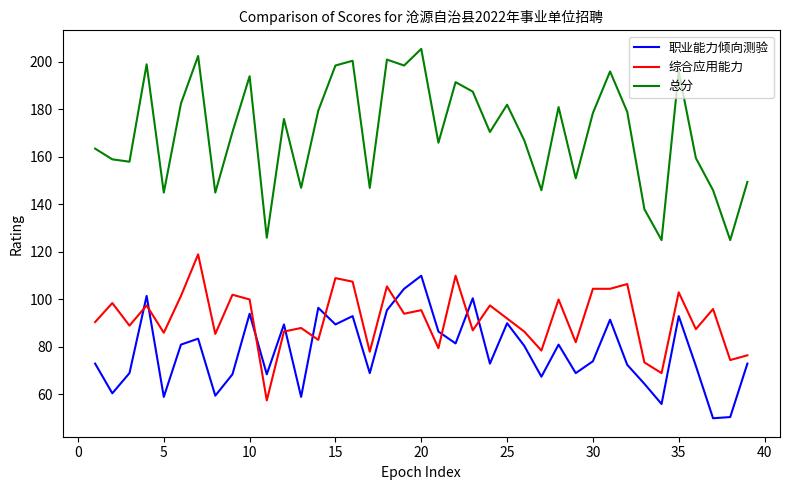

True or false: 总分 and 职业能力倾向测验 intersect in this chart.

False